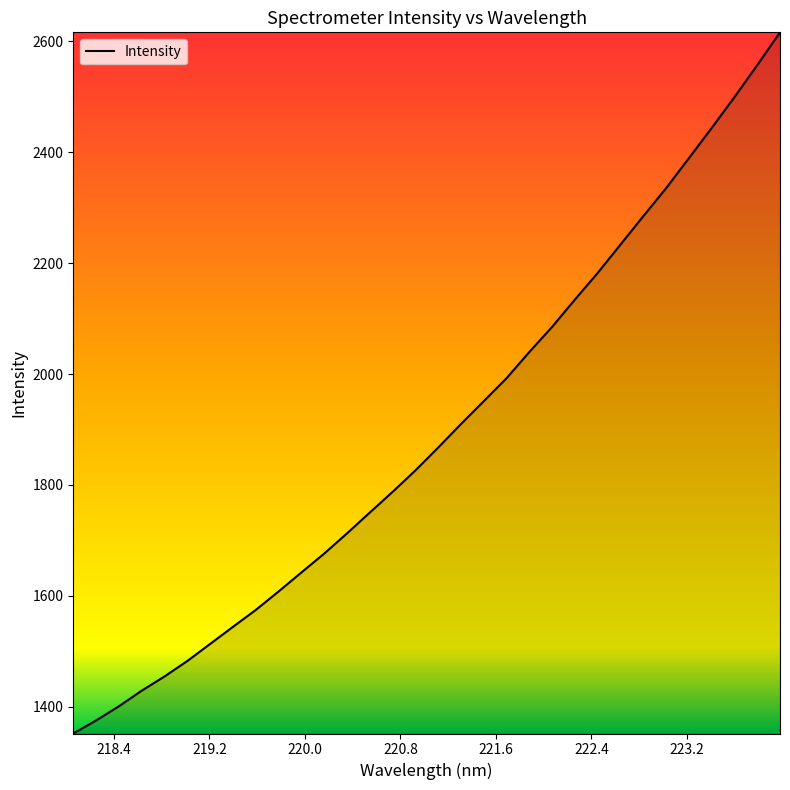

What is the maximum value shown in the chart?

2616.0